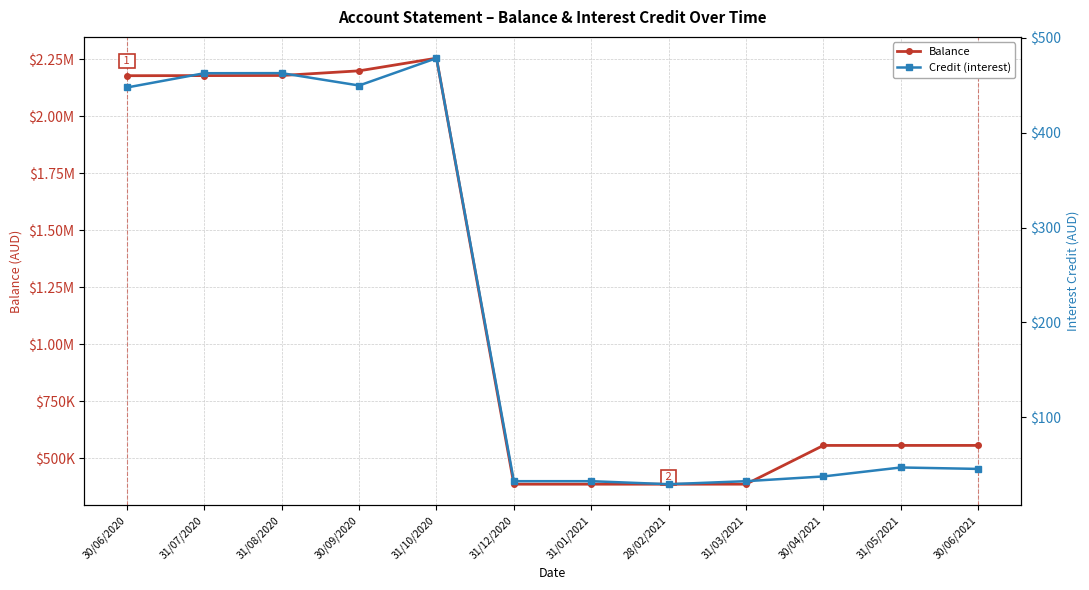

At which category is the sum across all series the highest?

31/10/2020